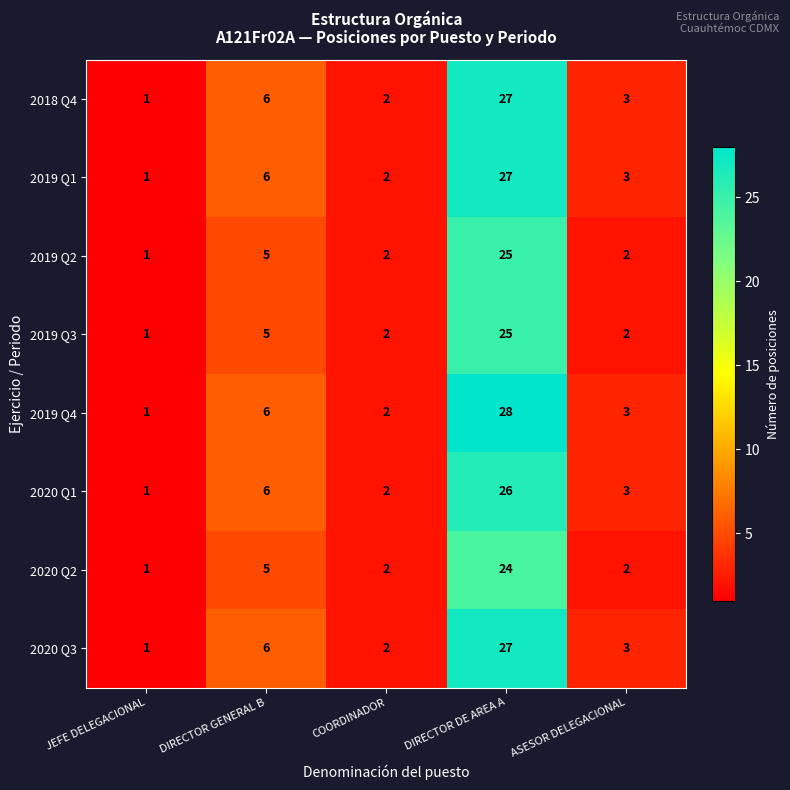

Which series has the widest spread of values?

2019 Q4